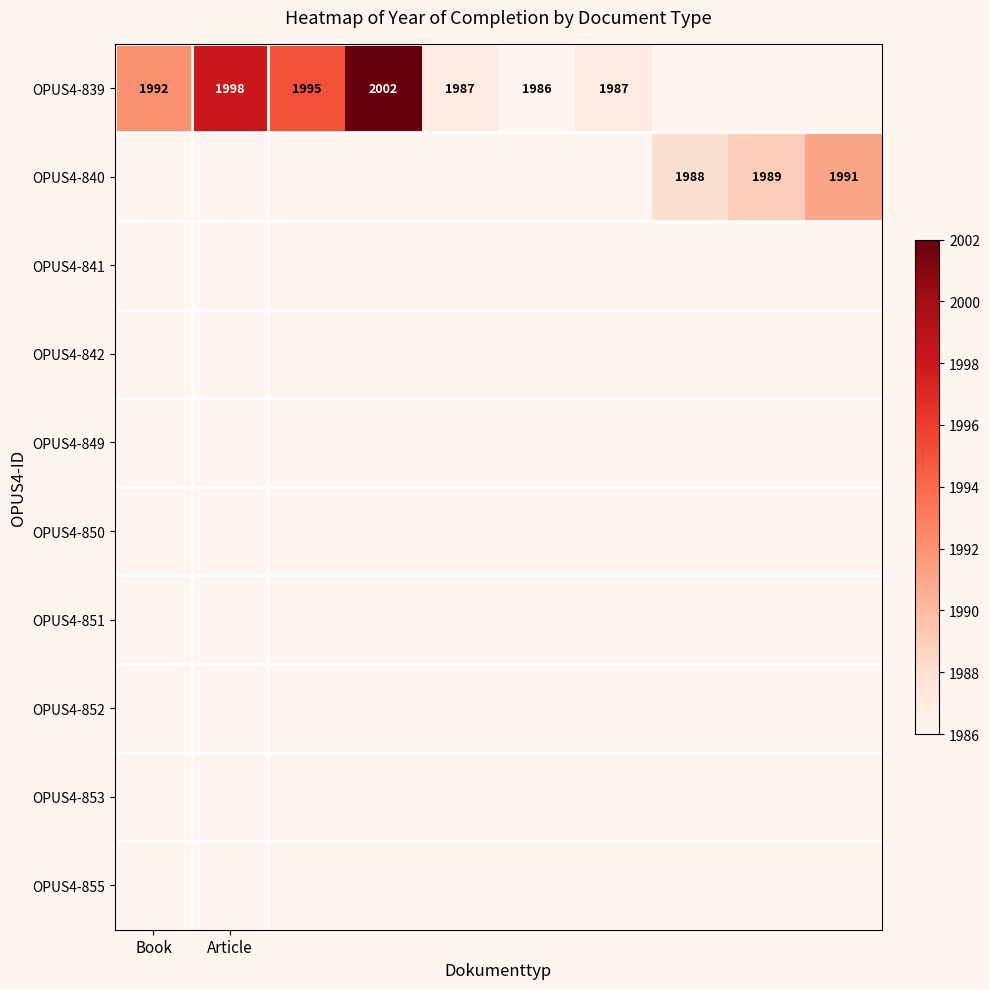

The value of OPUS4-839 at Book is 409. True or false?

False